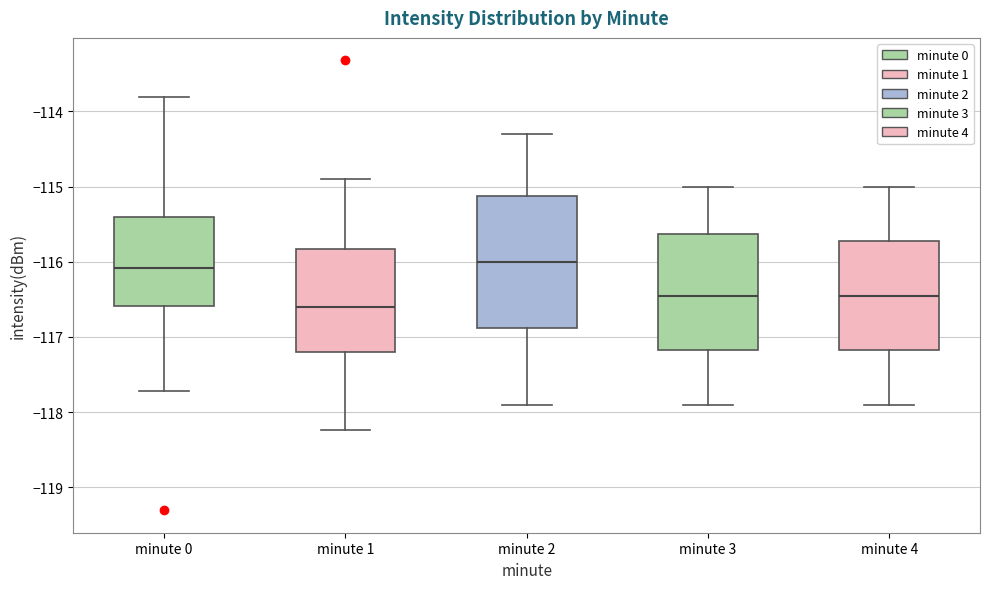

Where does the median line of the box for minute 2 sit on the y-axis? The values are not printed on the chart, so give them approximately, as read against the axis.

-116.0